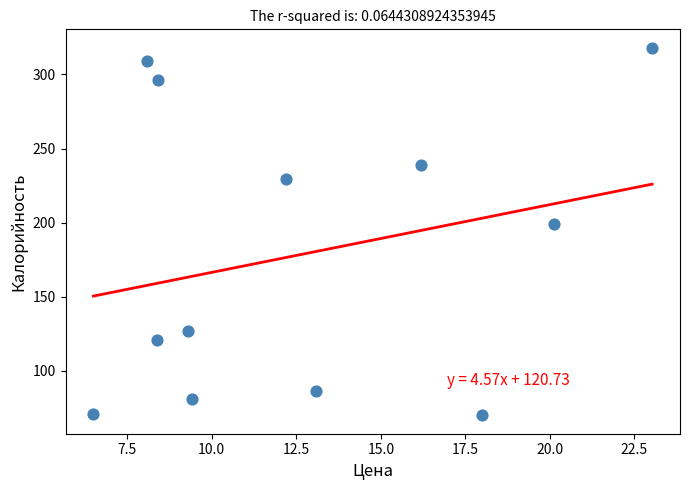

What Y value in the scatter plot is closest to 194?

199.0